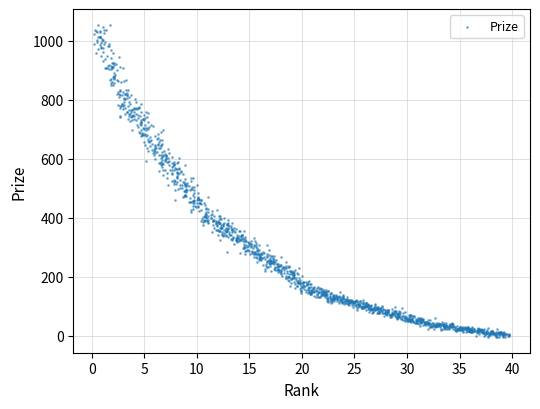

What is the range of X values (max minus min)?

39.5